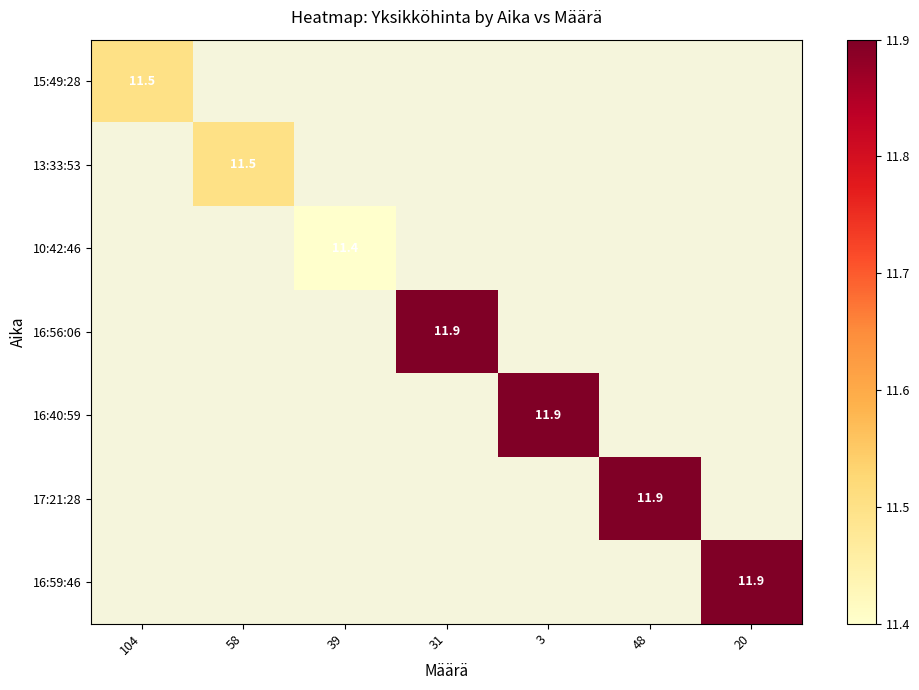

Between 39 and 20, which is larger?

20